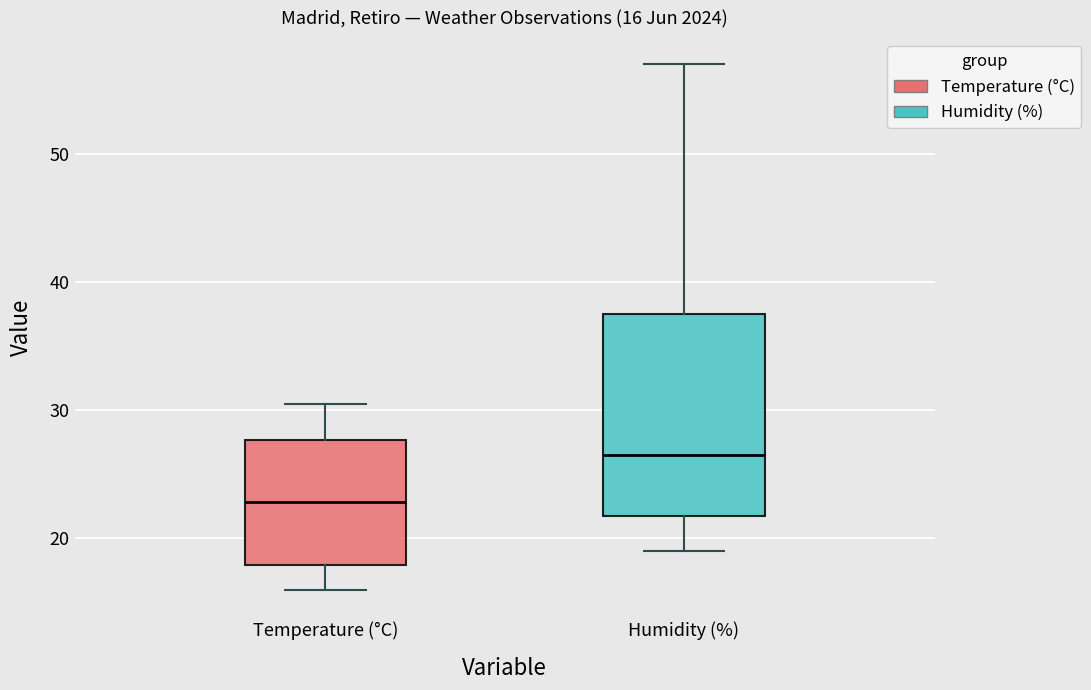

Which box is the tallest, from its lower edge to its upper edge?

Humidity (%)